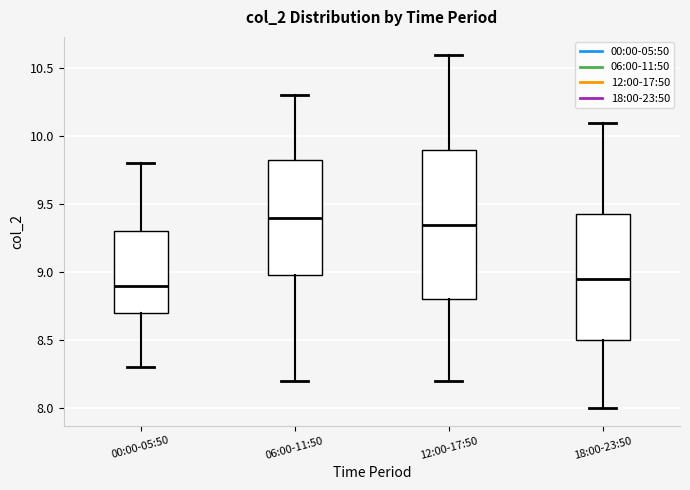

Reading left to right, transcribe this box plot: for each box, give where its median line is, the range the box spans, and where its two whiskers end, as read against the y-axis. The values are not printed on the chart, so give them approximately, as read against the axis.

00:00-05:50: median 8.90, box 8.70 to 9.30, whiskers 8.30 to 9.80
06:00-11:50: median 9.40, box 9.00 to 9.85, whiskers 8.20 to 10.30
12:00-17:50: median 9.35, box 8.80 to 9.90, whiskers 8.20 to 10.60
18:00-23:50: median 8.95, box 8.50 to 9.45, whiskers 8.00 to 10.10